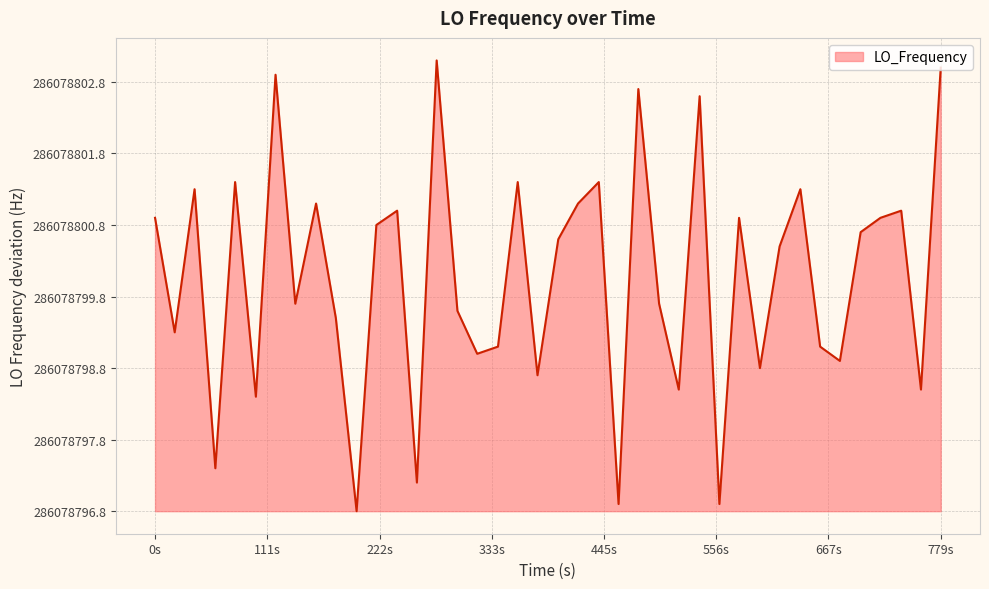

Does the chart display data point markers on the line(s)?

No